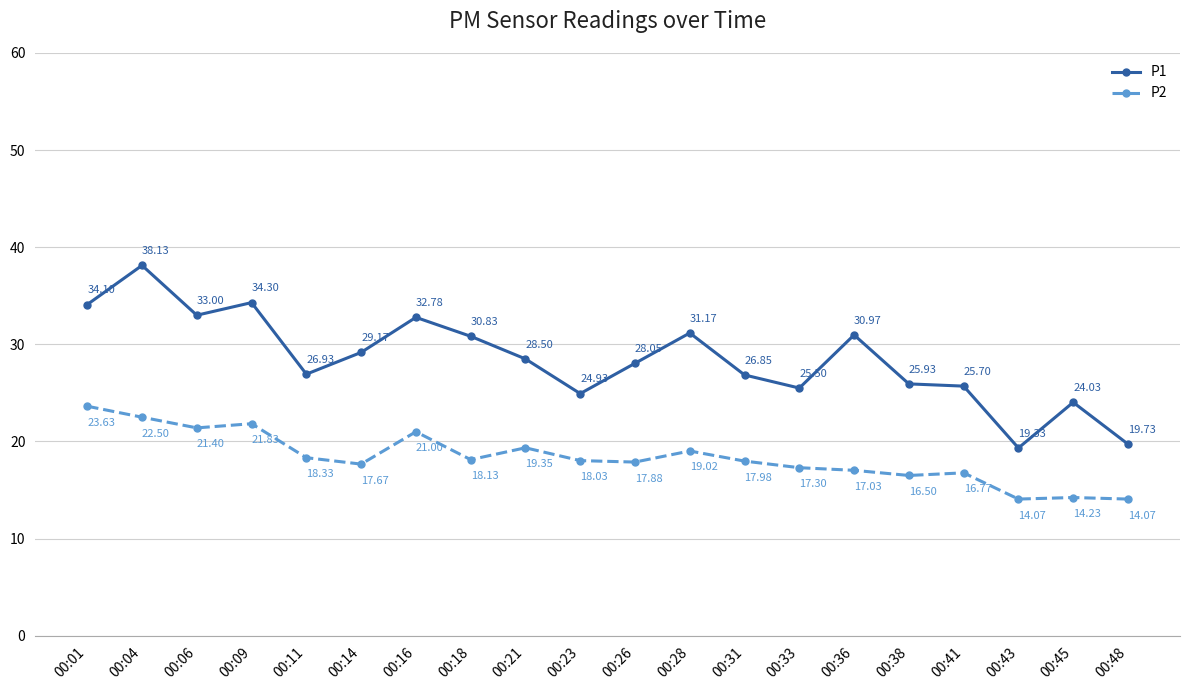

At 00:16, list the series in order from smallest to largest.

P2, P1